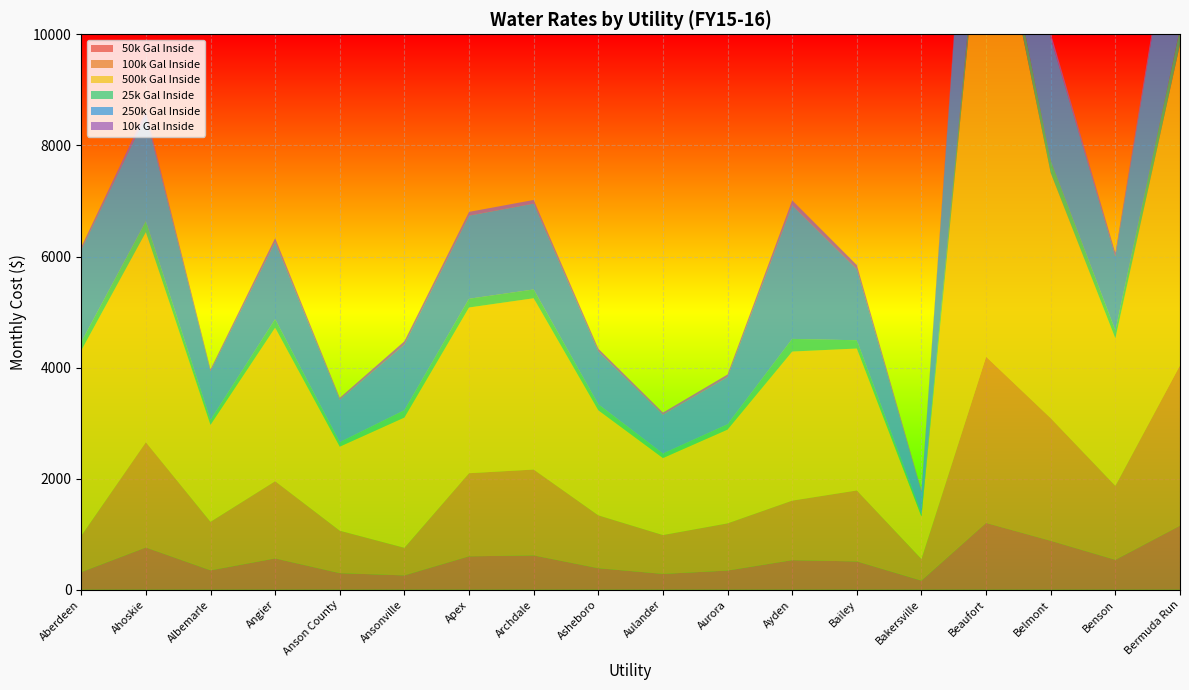

Reading left to right, extract all data points from this chart.

50k Gal Inside: Aberdeen=317.9	Ahoskie=762.0	Albemarle=350.2	Angier=564.8	Anson County=299.9	Ansonville=259.3	Apex=603.4	Archdale=619.2	Asheboro=388.6	Aulander=286.5	Aurora=346.5	Ayden=534.0	Bailey=511.0	Bakersville=164.5	Beaufort=1204.0	Belmont=882.4	Benson=539.0	Bermuda Run=1154.5
100k Gal Inside: Aberdeen=653.4	Ahoskie=1894.5	Albemarle=873.6	Angier=1389.8	Anson County=764.1	Ansonville=496.8	Apex=1495.8	Archdale=1545.8	Asheboro=952.1	Aulander=699.0	Aurora=849.6	Ayden=1071.5	Bailey=1277.5	Bakersville=389.5	Beaufort=2992.3	Belmont=2206.9	Benson=1332.5	Bermuda Run=2887.0
500k Gal Inside: Aberdeen=3337.4	Ahoskie=3782.0	Albemarle=1745.9	Angier=2764.8	Anson County=1513.3	Ansonville=2345.1	Apex=2983.3	Archdale=3083.3	Asheboro=1891.3	Aulander=1386.5	Aurora=1688.1	Ayden=2684.0	Bailey=2555.0	Bakersville=764.5	Beaufort=9009.0	Belmont=4414.4	Benson=2655.0	Bermuda Run=5774.5
25k Gal Inside: Aberdeen=150.2	Ahoskie=195.8	Albemarle=88.5	Angier=152.2	Anson County=79.6	Ansonville=131.6	Apex=157.1	Archdale=157.9	Asheboro=106.9	Aulander=80.2	Aurora=95.0	Ayden=227.1	Bailey=148.8	Bakersville=52.0	Beaufort=315.2	Belmont=220.1	Benson=142.2	Bermuda Run=288.2
250k Gal Inside: Aberdeen=1659.9	Ahoskie=1894.5	Albemarle=873.6	Angier=1389.8	Anson County=764.1	Ansonville=1180.1	Apex=1495.8	Archdale=1545.8	Asheboro=952.1	Aulander=699.0	Aurora=849.6	Ayden=2405.1	Bailey=1277.5	Bakersville=389.5	Beaufort=4504.6	Belmont=2206.9	Benson=1332.5	Bermuda Run=2887.0
10k Gal Inside: Aberdeen=51.2	Ahoskie=82.5	Albemarle=36.1	Angier=69.8	Anson County=35.5	Ansonville=61.7	Apex=67.8	Archdale=65.7	Asheboro=50.5	Aulander=39.0	Aurora=47.7	Ayden=90.0	Bailey=76.3	Bakersville=29.5	Beaufort=137.5	Belmont=87.7	Benson=62.9	Bermuda Run=115.0